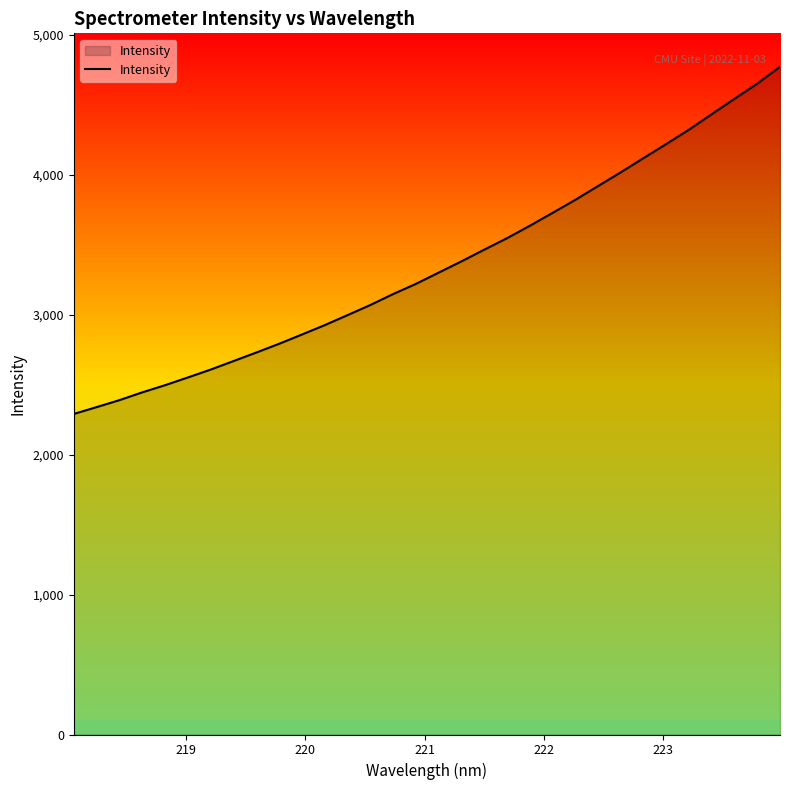

How many lines are shown in the chart?

1